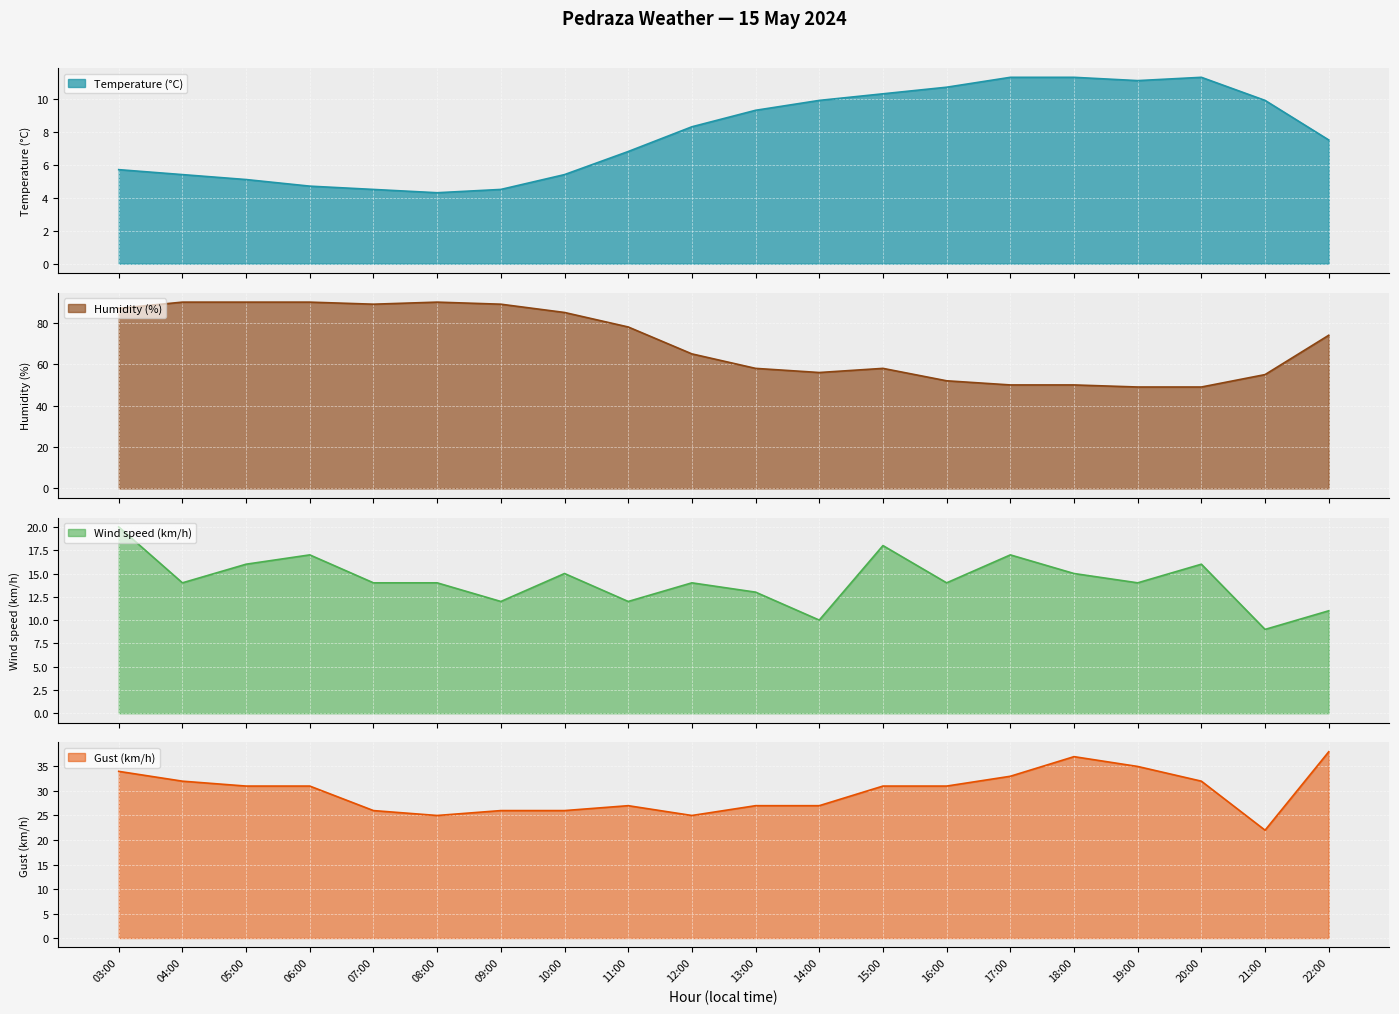

How many times do Wind speed (km/h) and Temperature (°C) cross each other?

2